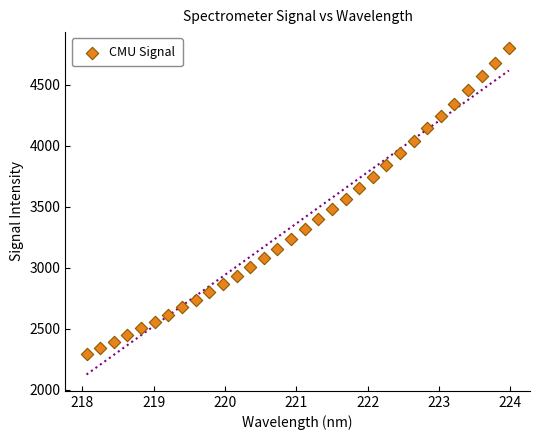

What is the range of X values (max minus min)?

5.9